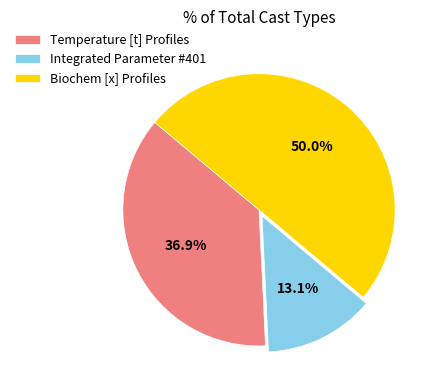

How many slices are in this pie chart?

3